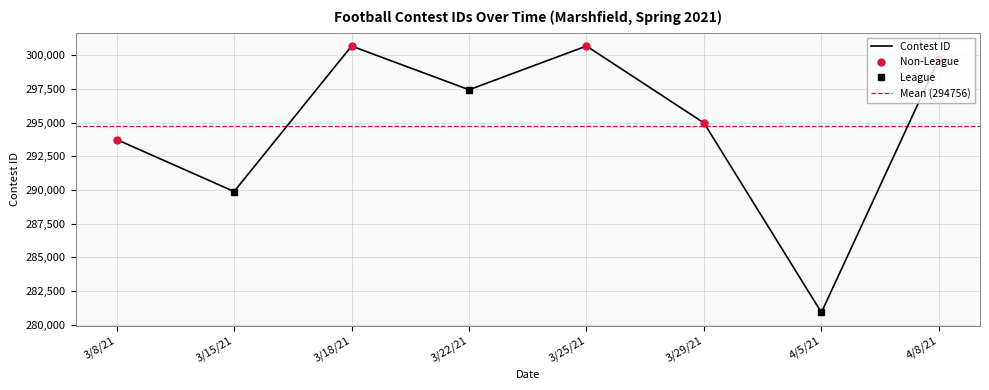

Is it true that the value at 4/8/21 is 299740?

True